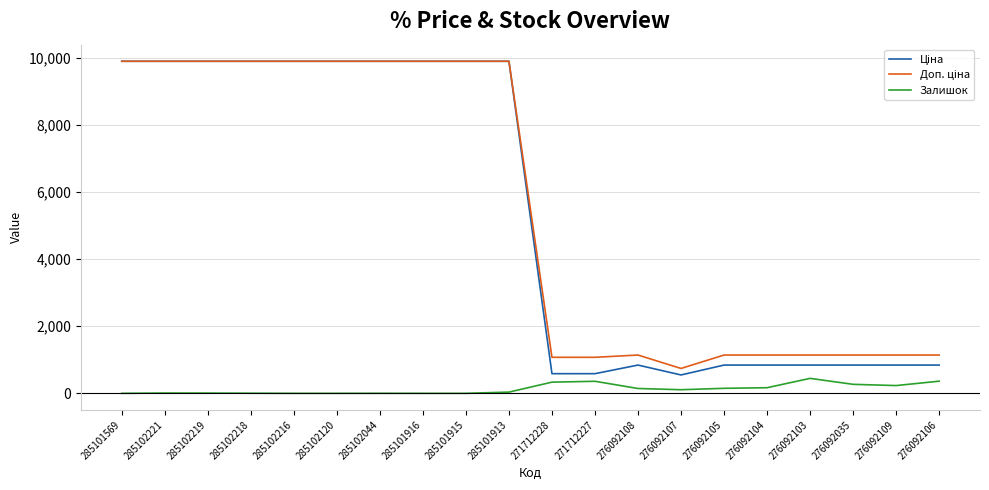

What is the maximum value shown in the chart?

9908.5